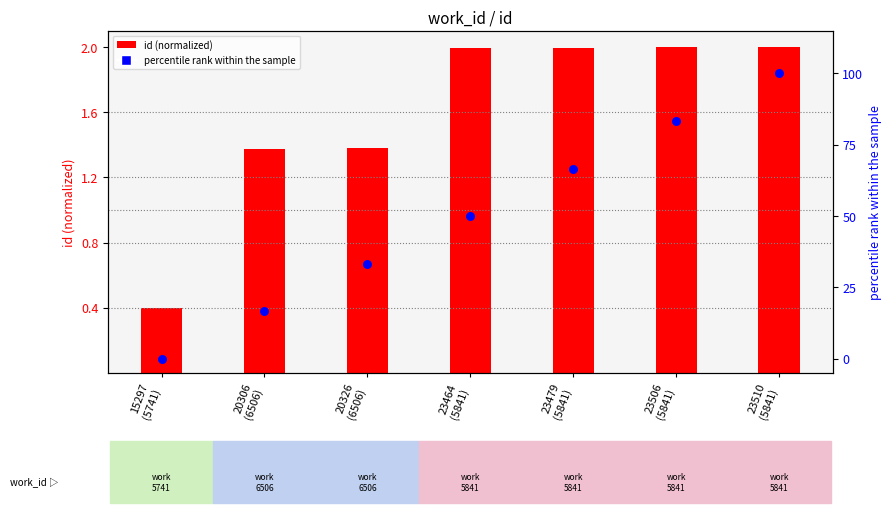

At how many categories does at least one series exceed 66?

3